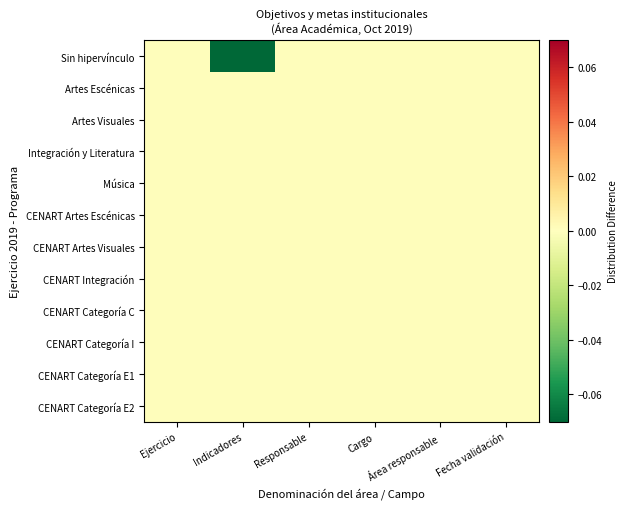

Reading left to right, transcribe all the data shown in this chart.

Sin hipervínculo: Ejercicio=0.0	Indicadores=-0.1	Responsable=0.0	Cargo=0.0	Área responsable=0.0	Fecha validación=0.0
Artes Escénicas: Ejercicio=0.0	Indicadores=0.0	Responsable=0.0	Cargo=0.0	Área responsable=0.0	Fecha validación=0.0
Artes Visuales: Ejercicio=0.0	Indicadores=0.0	Responsable=0.0	Cargo=0.0	Área responsable=0.0	Fecha validación=0.0
Integración y Literatura: Ejercicio=0.0	Indicadores=0.0	Responsable=0.0	Cargo=0.0	Área responsable=0.0	Fecha validación=0.0
Música: Ejercicio=0.0	Indicadores=0.0	Responsable=0.0	Cargo=0.0	Área responsable=0.0	Fecha validación=0.0
CENART Artes Escénicas: Ejercicio=0.0	Indicadores=0.0	Responsable=0.0	Cargo=0.0	Área responsable=0.0	Fecha validación=0.0
CENART Artes Visuales: Ejercicio=0.0	Indicadores=0.0	Responsable=0.0	Cargo=0.0	Área responsable=0.0	Fecha validación=0.0
CENART Integración: Ejercicio=0.0	Indicadores=0.0	Responsable=0.0	Cargo=0.0	Área responsable=0.0	Fecha validación=0.0
CENART Categoría C: Ejercicio=0.0	Indicadores=0.0	Responsable=0.0	Cargo=0.0	Área responsable=0.0	Fecha validación=0.0
CENART Categoría I: Ejercicio=0.0	Indicadores=0.0	Responsable=0.0	Cargo=0.0	Área responsable=0.0	Fecha validación=0.0
CENART Categoría E1: Ejercicio=0.0	Indicadores=0.0	Responsable=0.0	Cargo=0.0	Área responsable=0.0	Fecha validación=0.0
CENART Categoría E2: Ejercicio=0.0	Indicadores=0.0	Responsable=0.0	Cargo=0.0	Área responsable=0.0	Fecha validación=0.0